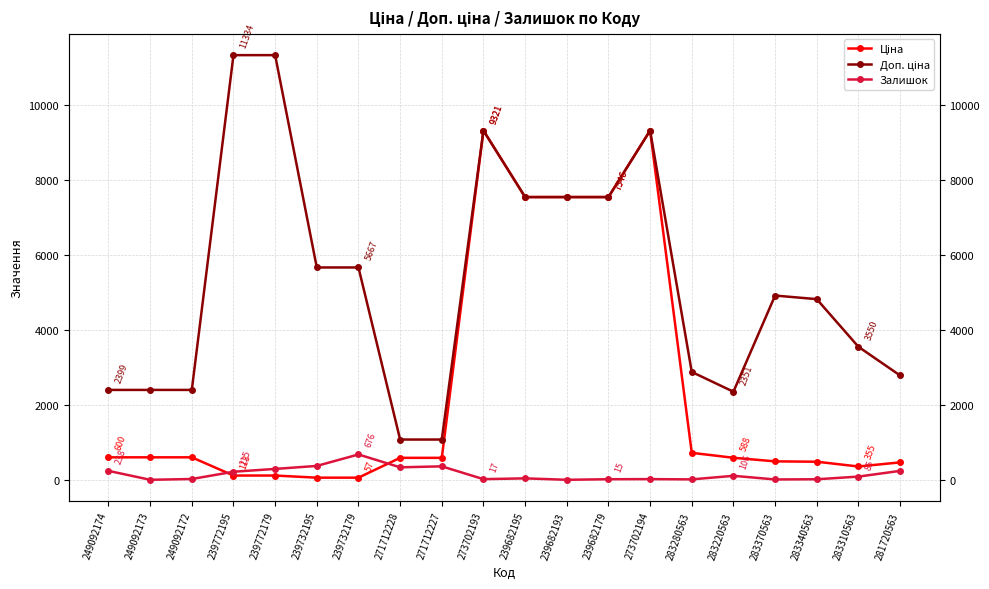

Which label corresponds to the largest value in the chart?

239772195